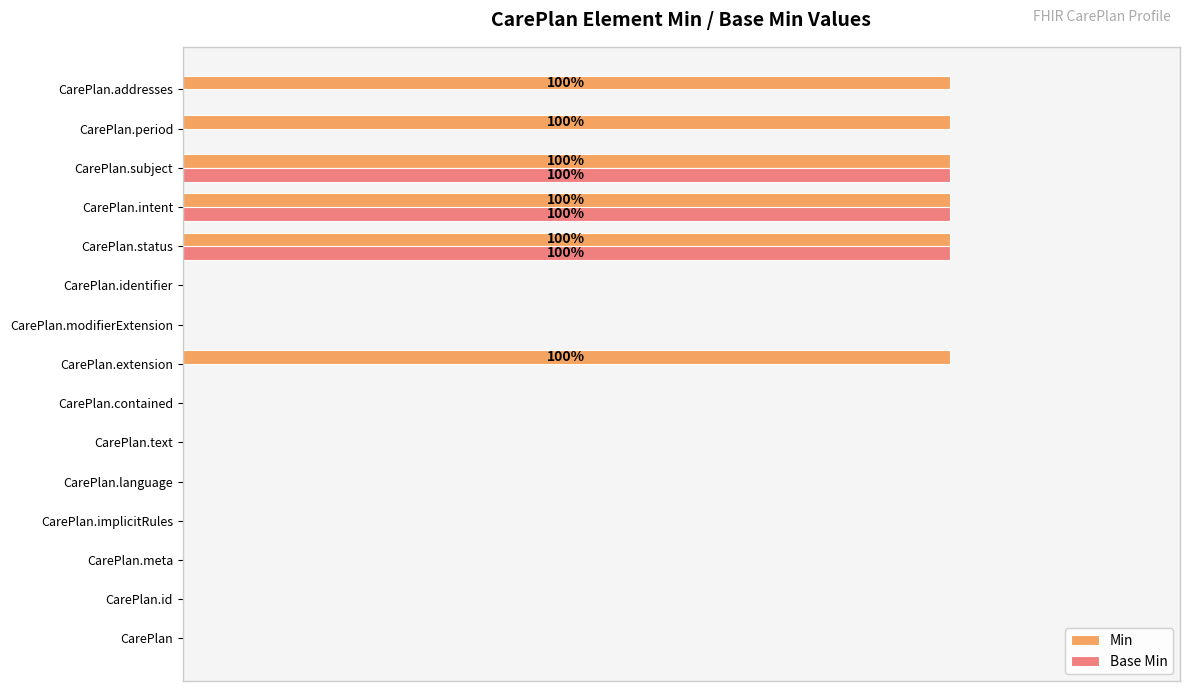

List the series in order of their peak value, lowest first.

Min, Base Min